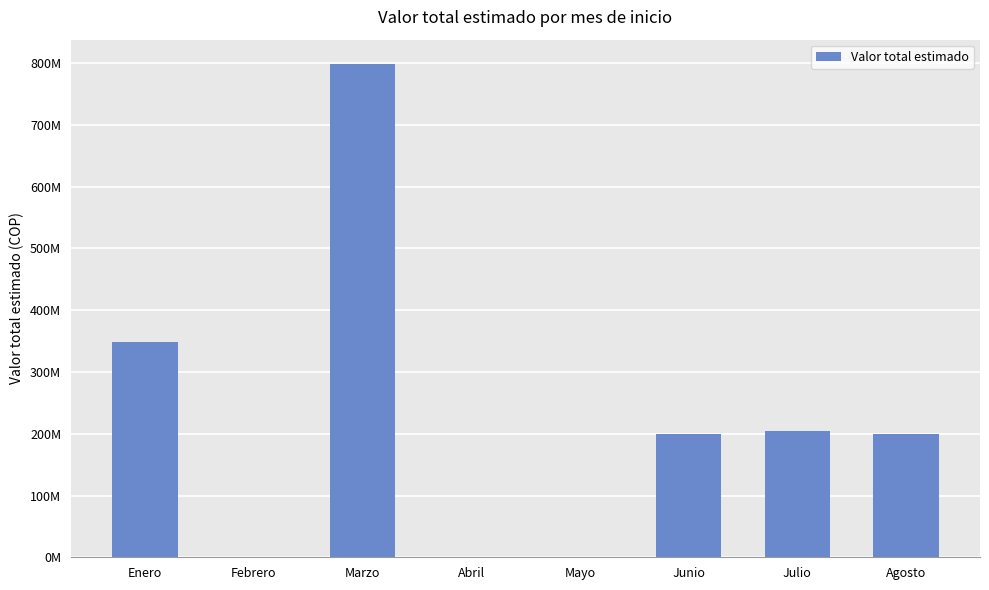

How many categories are shown in the chart?

8